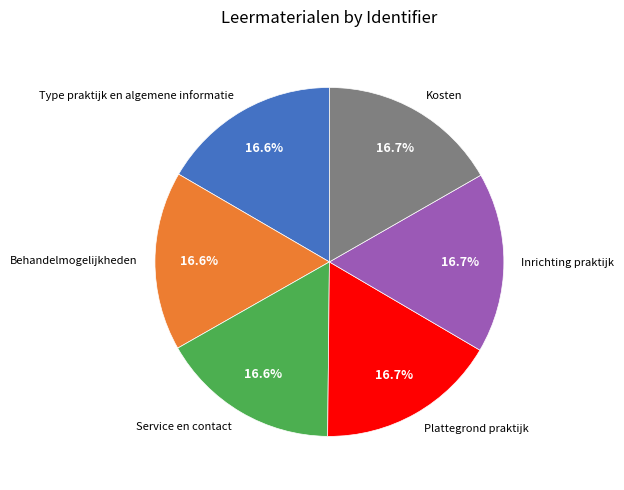

To the nearest percent, what is the average slice percentage?

17%